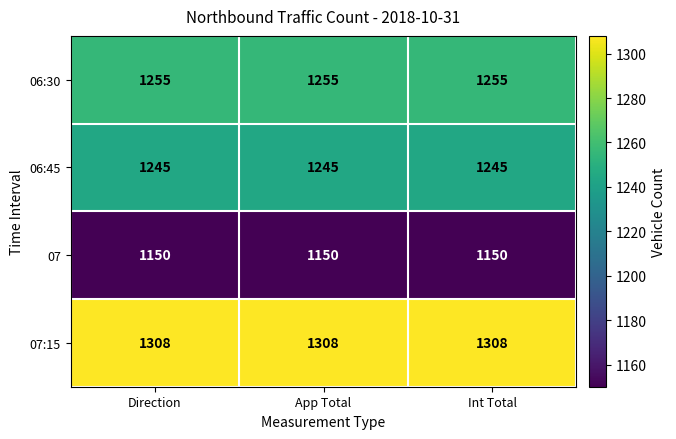

Which series has the largest total across all categories?

07:15